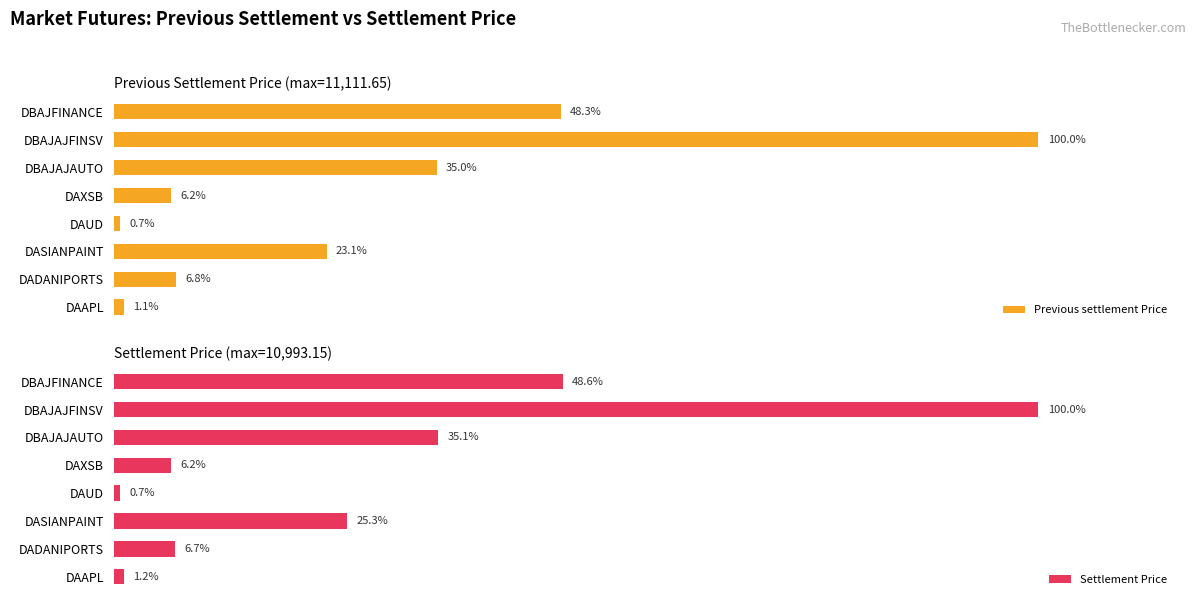

How many categories are shown in the chart?

8